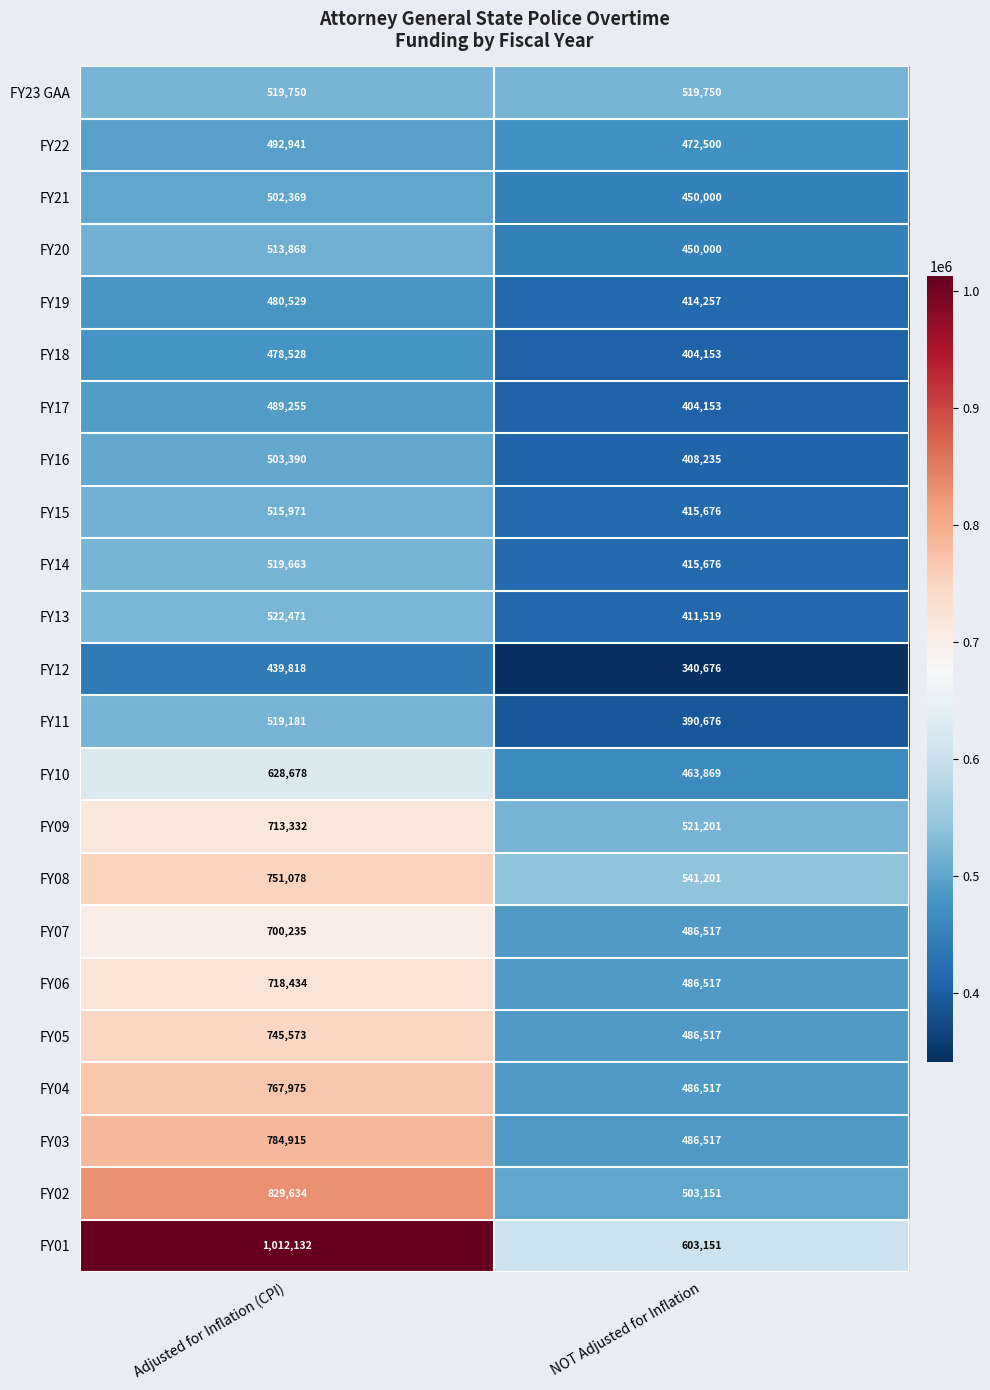

List the labels in order of FY02 value, smallest first.

NOT Adjusted for Inflation, Adjusted for Inflation (CPI)